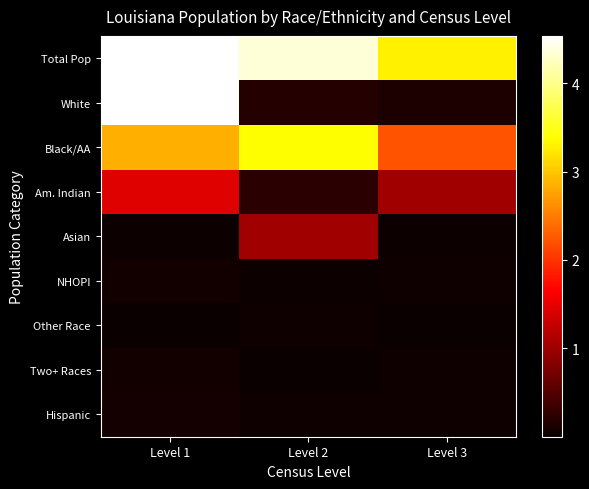

Rank the series at Level 1 from highest to lowest value.

Total Pop, White, Black/AA, Am. Indian, Hispanic, NHOPI, Two+ Races, Asian, Other Race